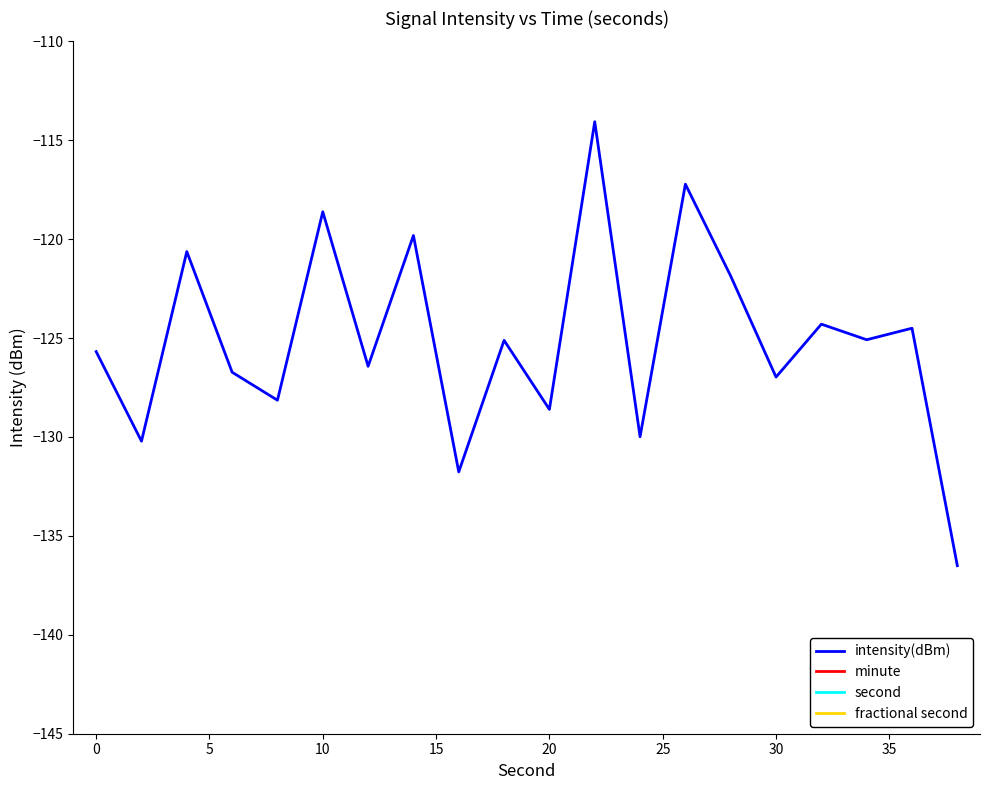

True or false: fractional second and second cross at least once.

False